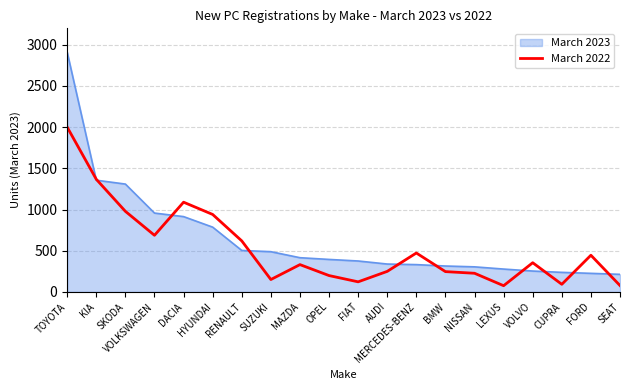

Does the chart have visible grid lines?

Yes